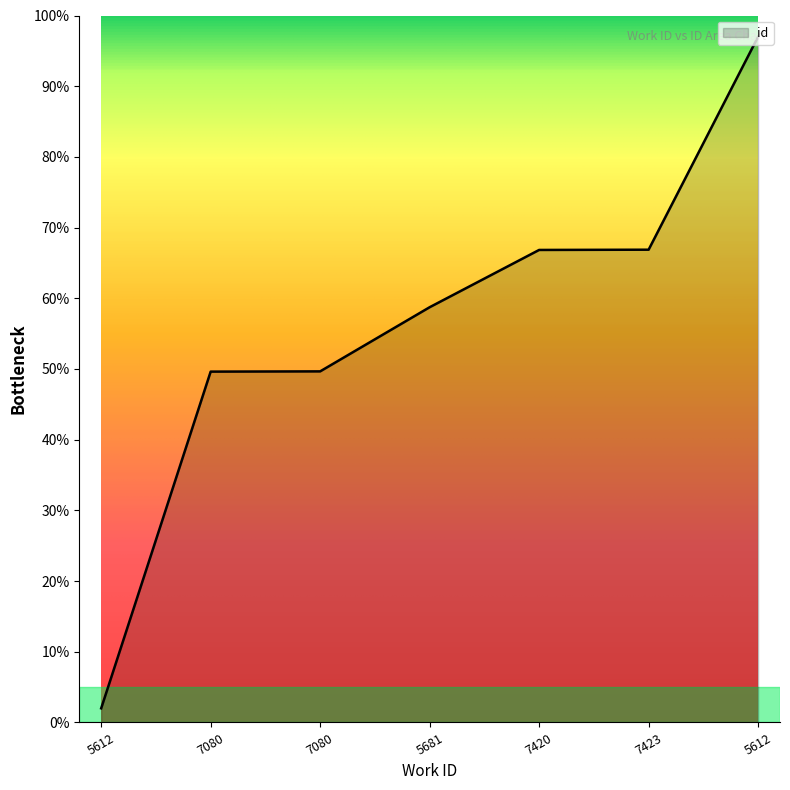

List the labels in order of value, largest first.

5612, 7423, 7420, 5681, 7080, 7080, 5612